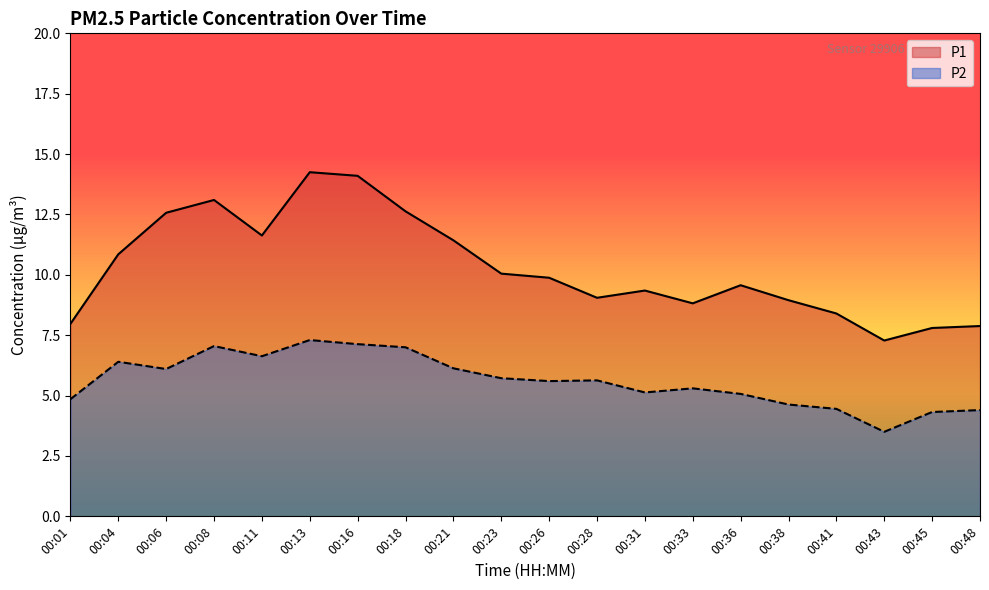

Between 00:18 and 00:41, which series saw the biggest shift?

P1